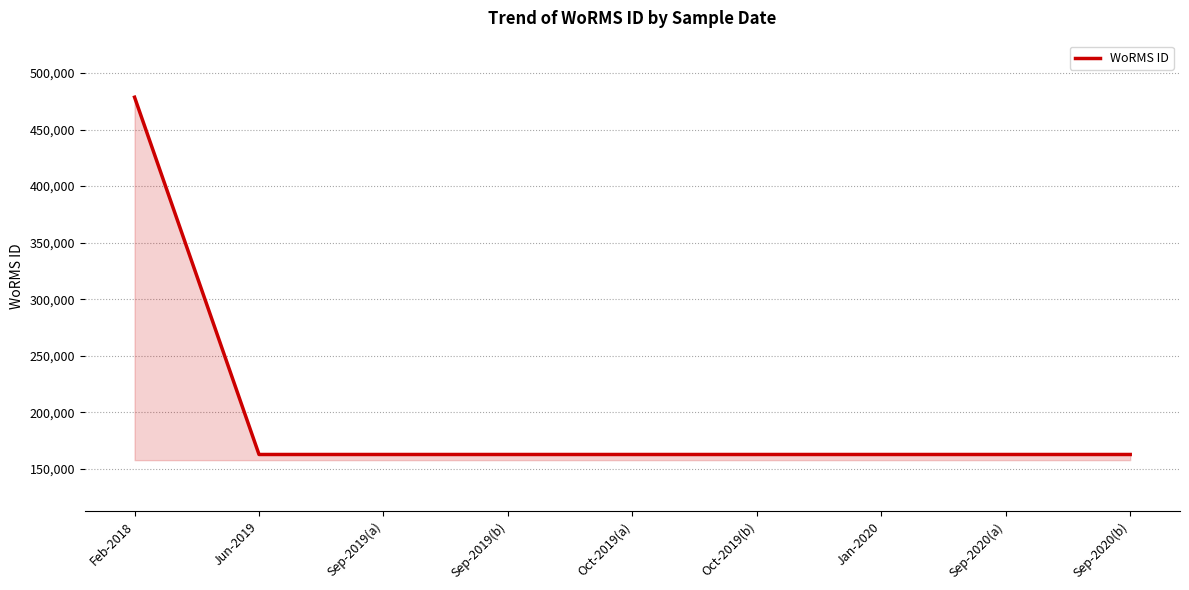

At which category does the chart reach its peak across all series?

Feb-2018